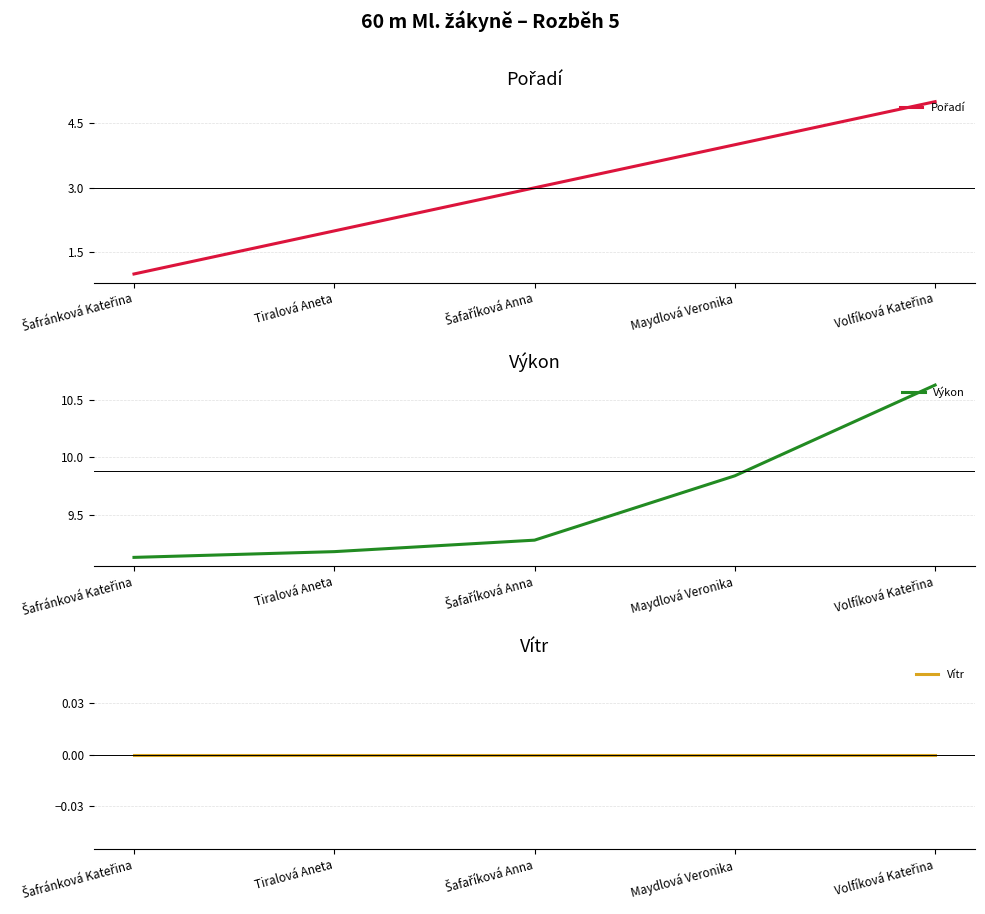

How many Pořadí values are between 2 and 4?

3